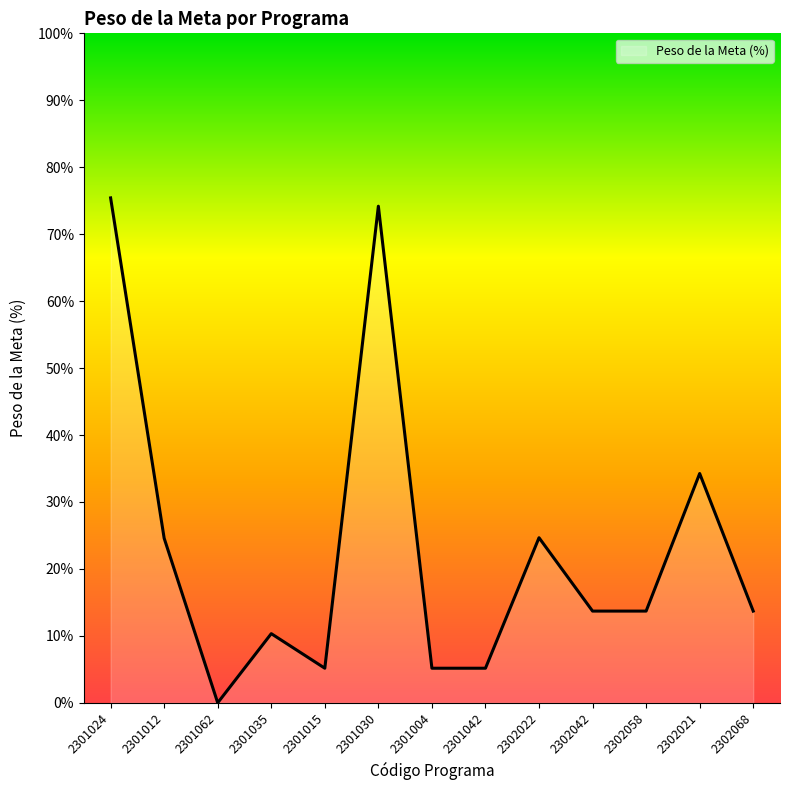

Does the chart display data point markers on the line(s)?

No